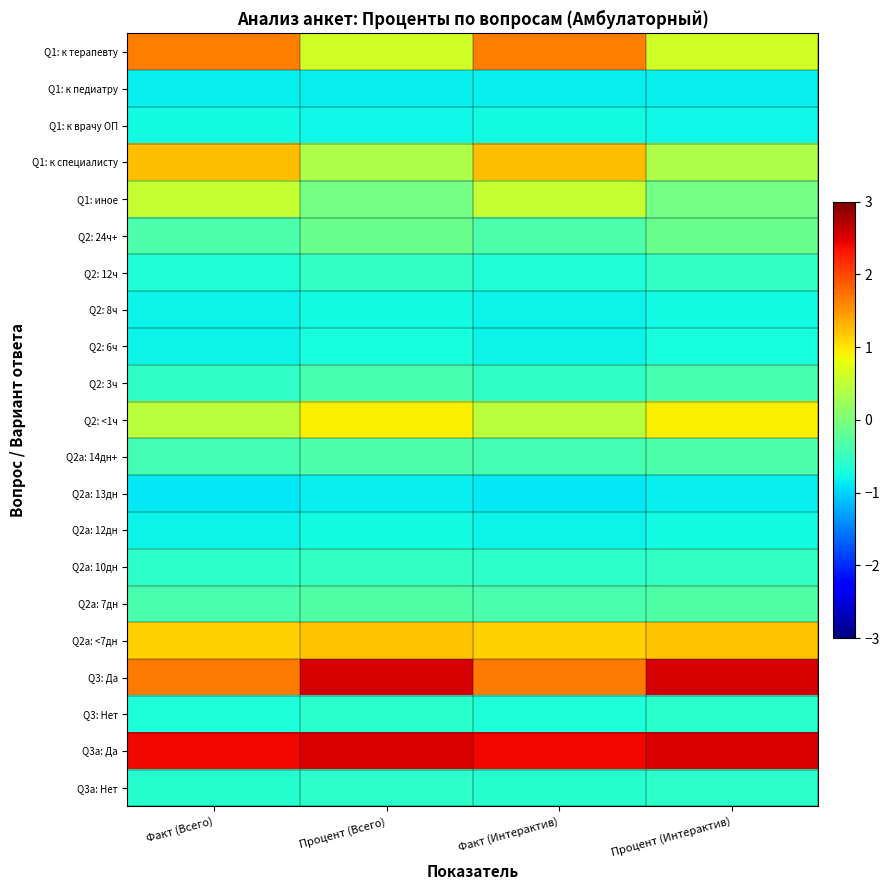

List the series in order of their peak value, highest first.

Q3: Да, Q3a: Да, Q1: к терапевту, Q1: к специалисту, Q2a: <7дн, Q2: <1ч, Q1: иное, Q2: 24ч+, Q2a: 7дн, Q2a: 14дн+, Q2: 3ч, Q2: 12ч, Q2a: 10дн, Q3a: Нет, Q3: Нет, Q2: 6ч, Q2: 8ч, Q2a: 12дн, Q1: к врачу ОП, Q1: к педиатру, Q2a: 13дн